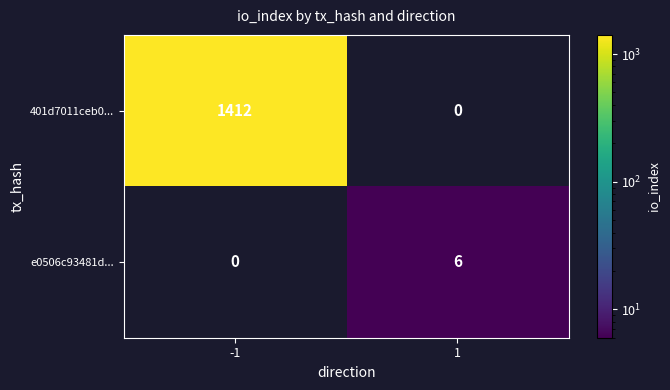

Which series changed the most between -1 and 1?

401d7011ceb0...